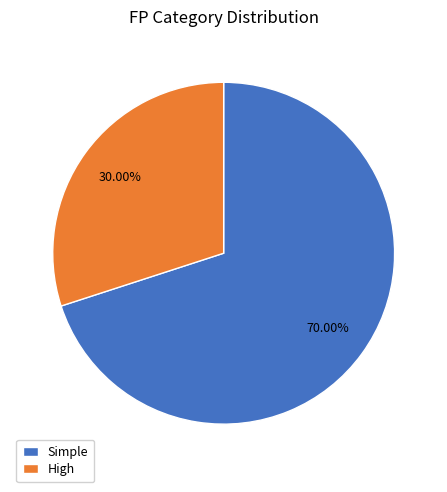

What is the largest slice in the pie chart?

Simple